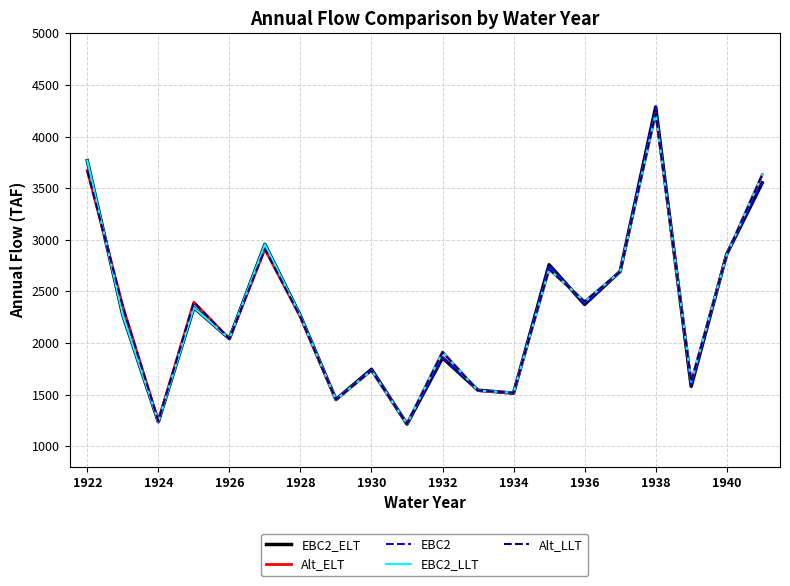

Is this an area chart (filled region under the line)?

No